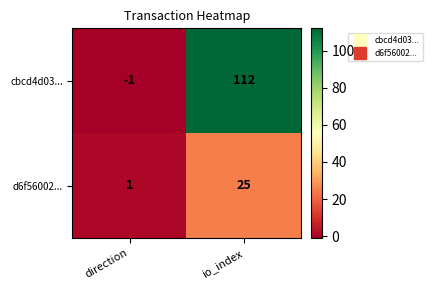

Where is cbcd4d03... nearest to the value 55?

direction